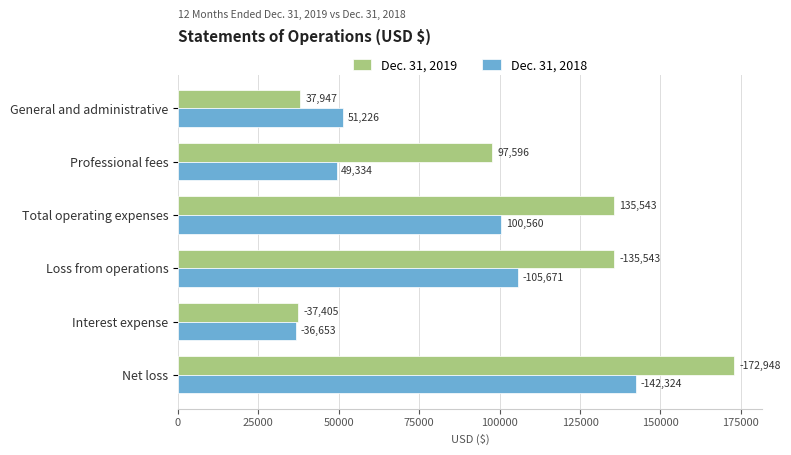

What is the greatest value displayed?

172948